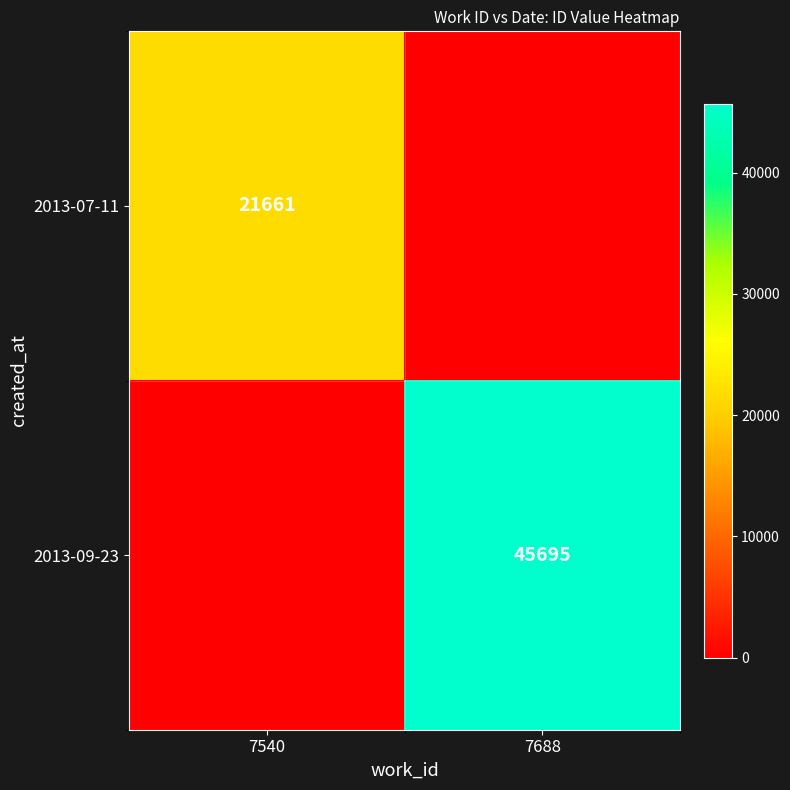

What is the difference between the highest and lowest values at 7540?

21661